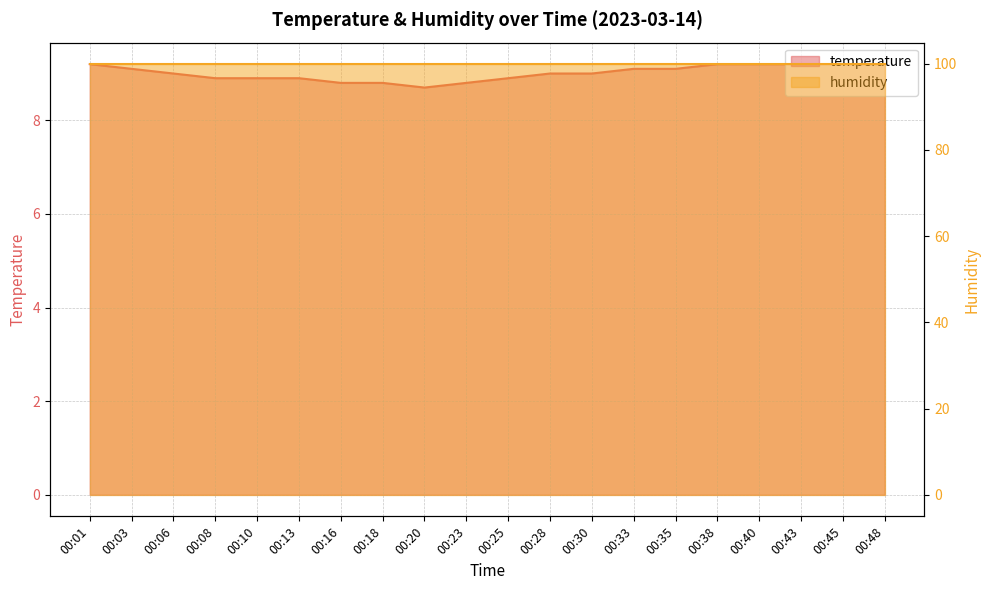

Where is the first local minimum?

00:20